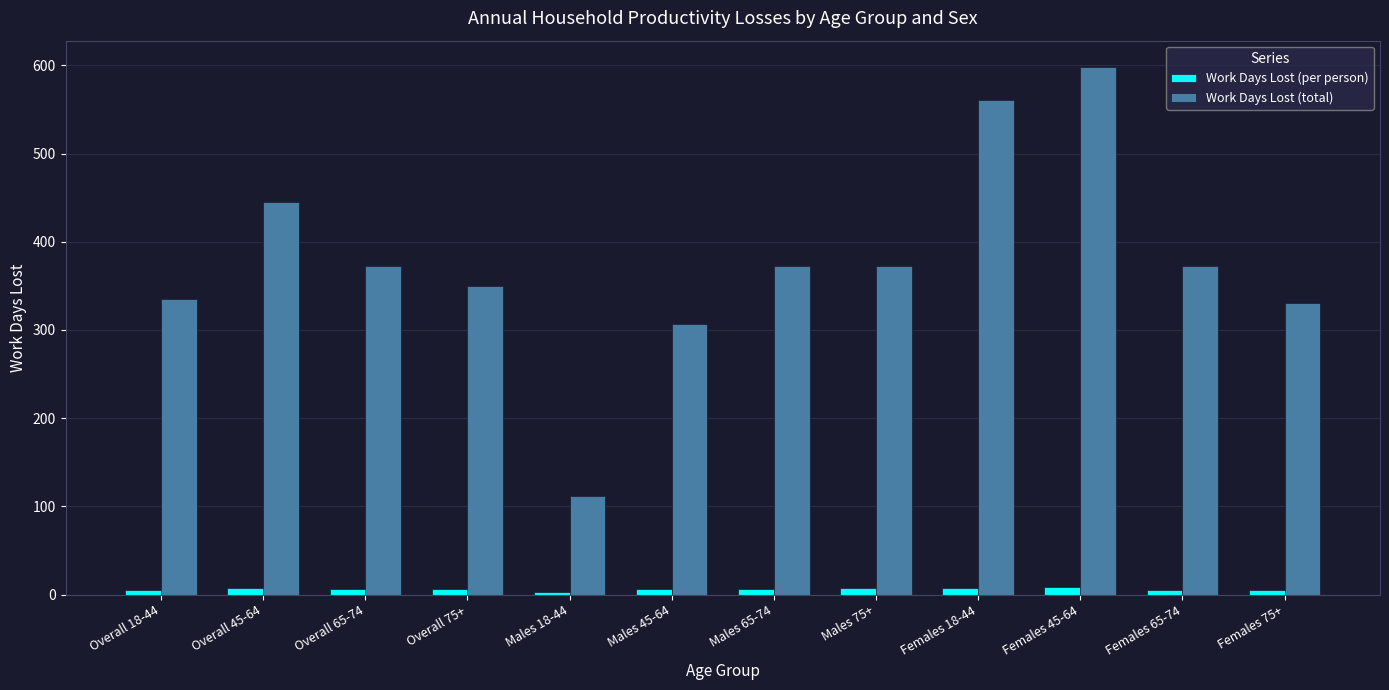

Where is Work Days Lost (total) nearest to the value 355?

Overall 75+